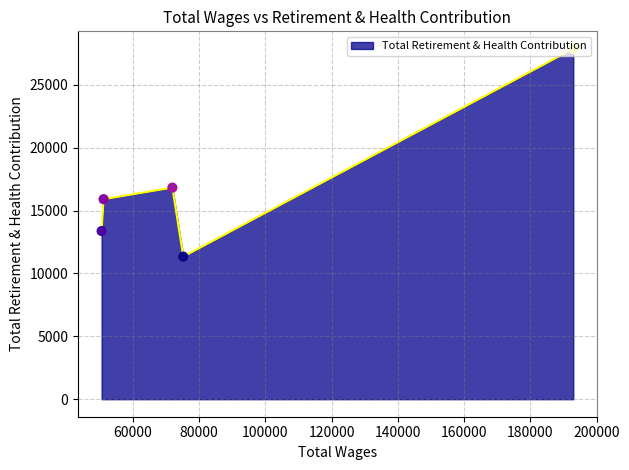

What is the sum of all values?

85264